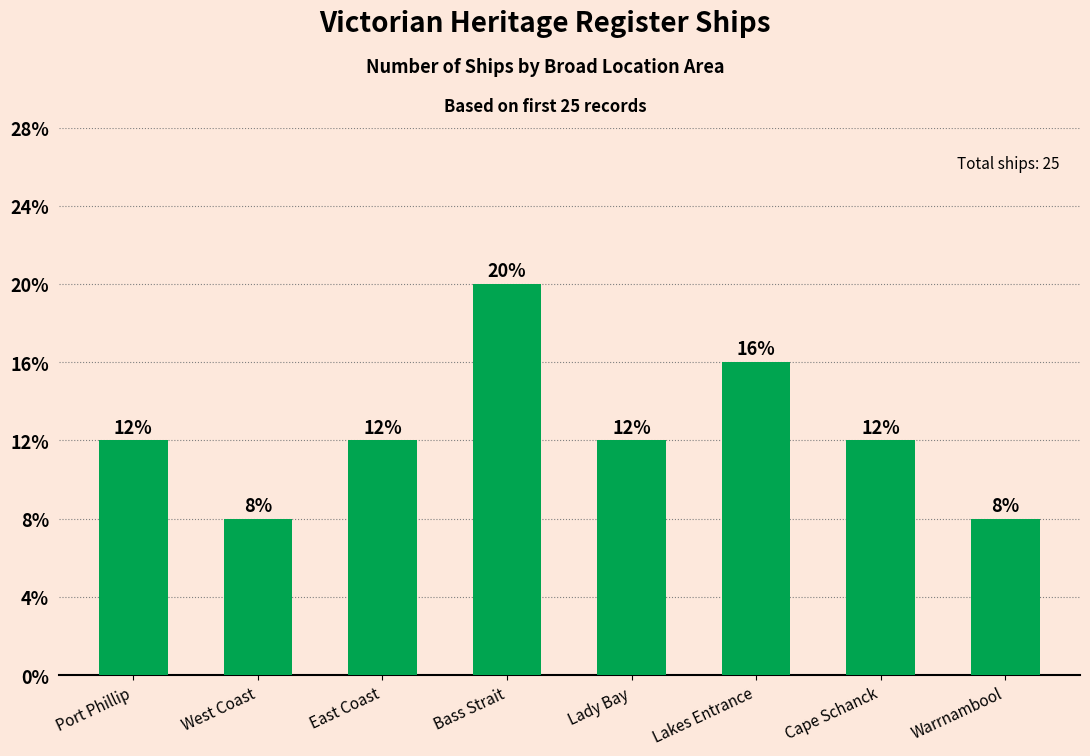

Does the chart contain any negative values?

No